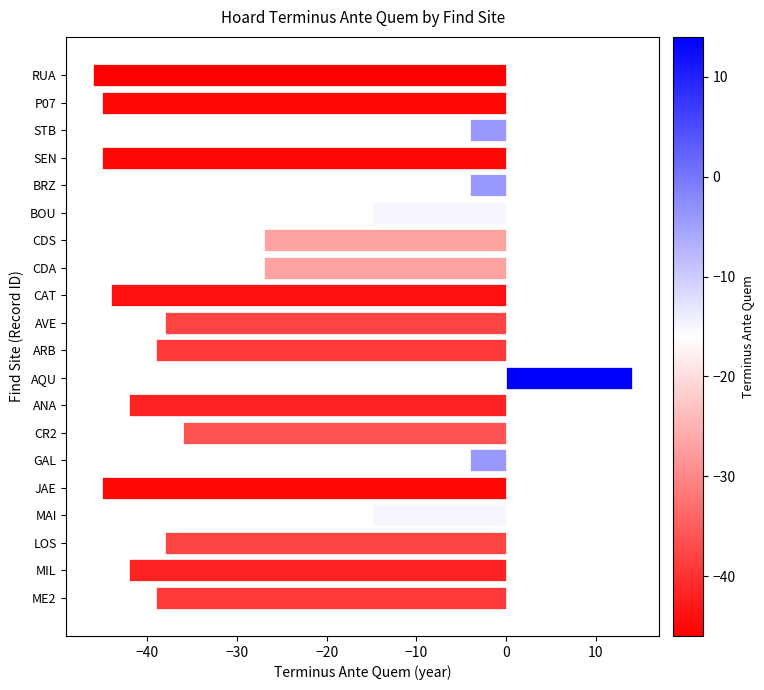

True or false: the data shows -75 at JAE.

False